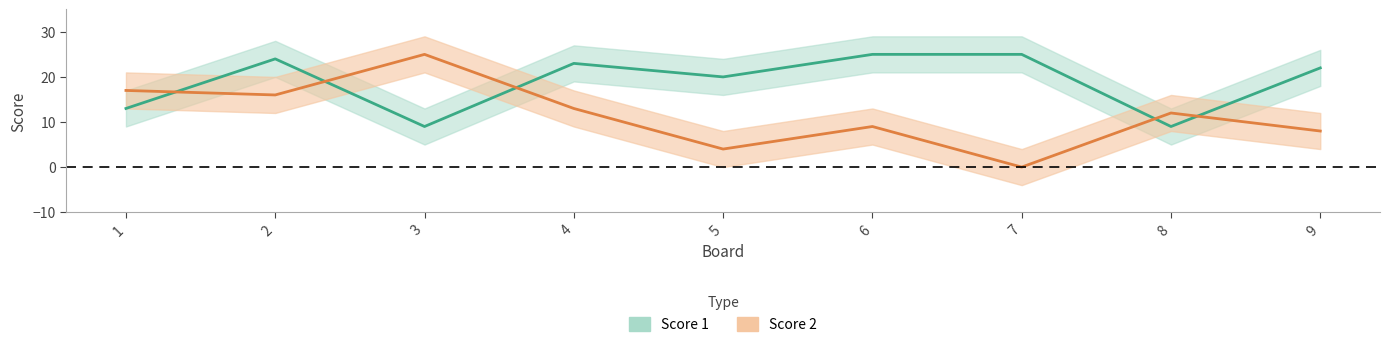

The Score 2 series shows 18 at 4. True or false?

False